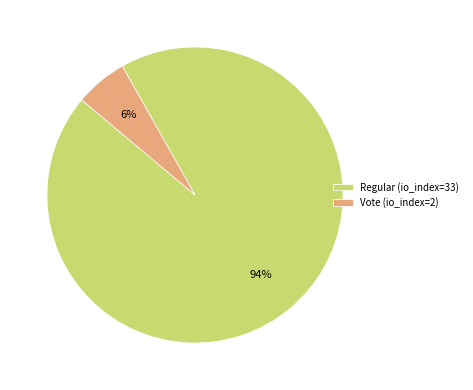

Is the sum of Regular (io_index=33) and Vote (io_index=2) greater than half?

Yes